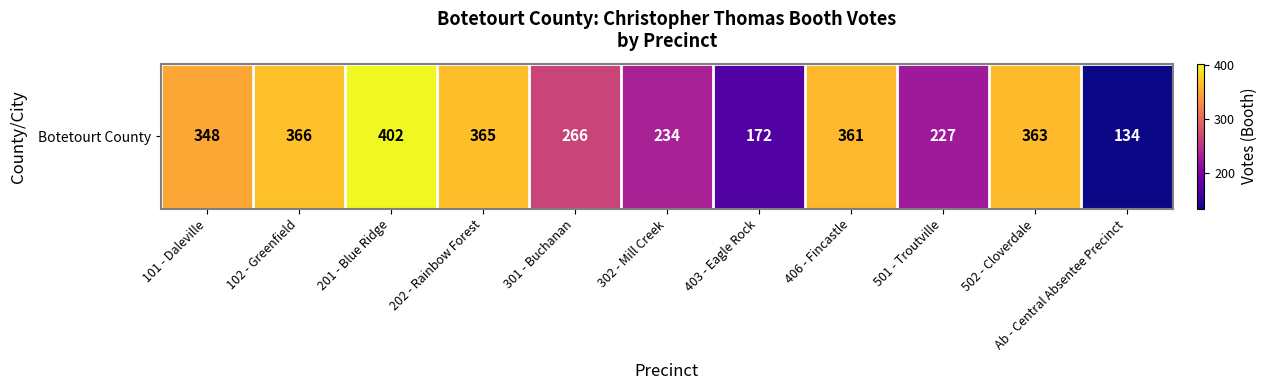

The chart shows a value of 365 at 202 - Rainbow Forest. True or false?

True